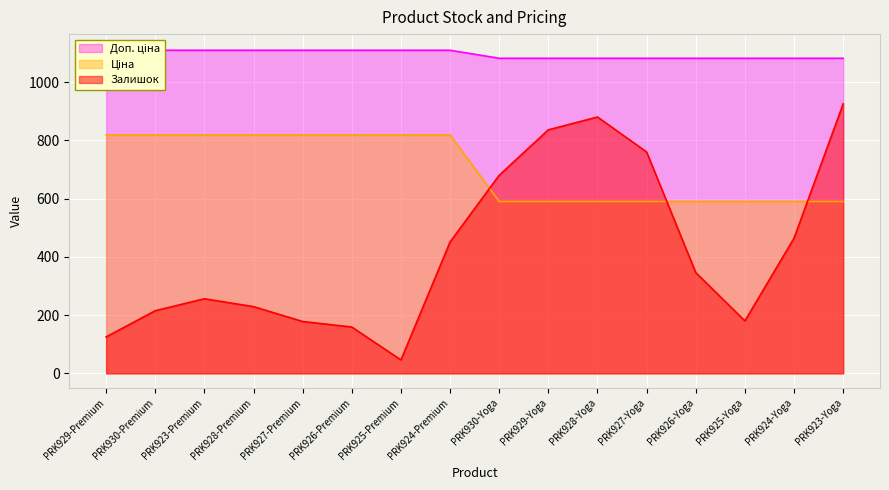

Which category has the lowest value in the Ціна series?

PRK930-Yoga